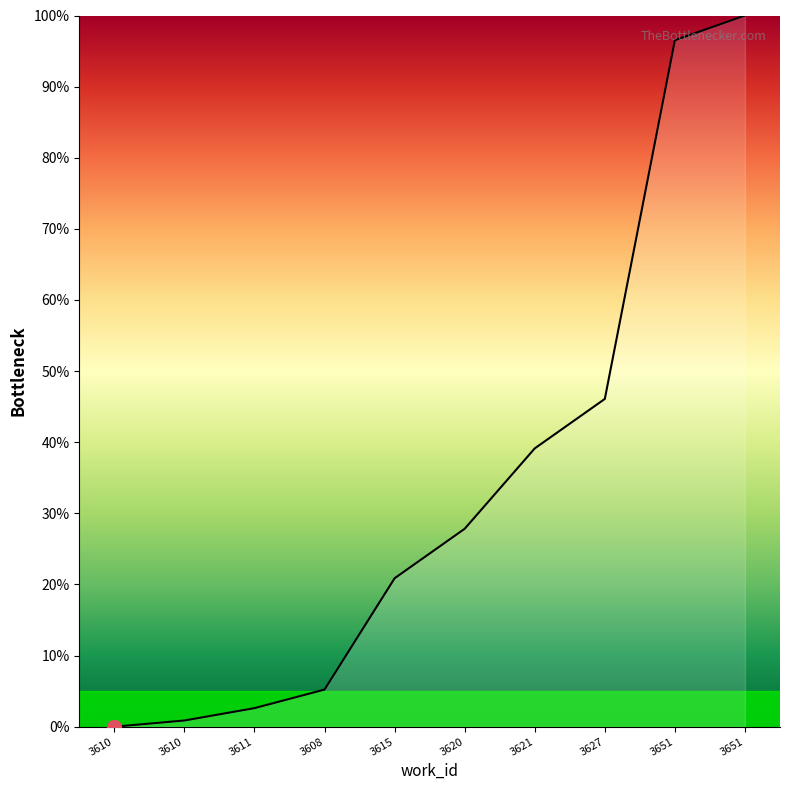

How many lines are shown in the chart?

1